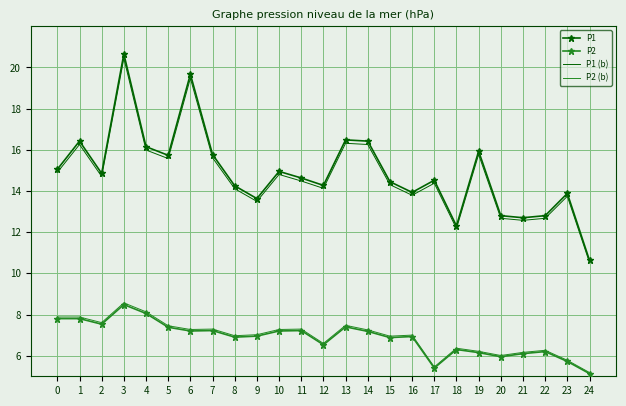

What is the lowest value of the P2 series?

5.1